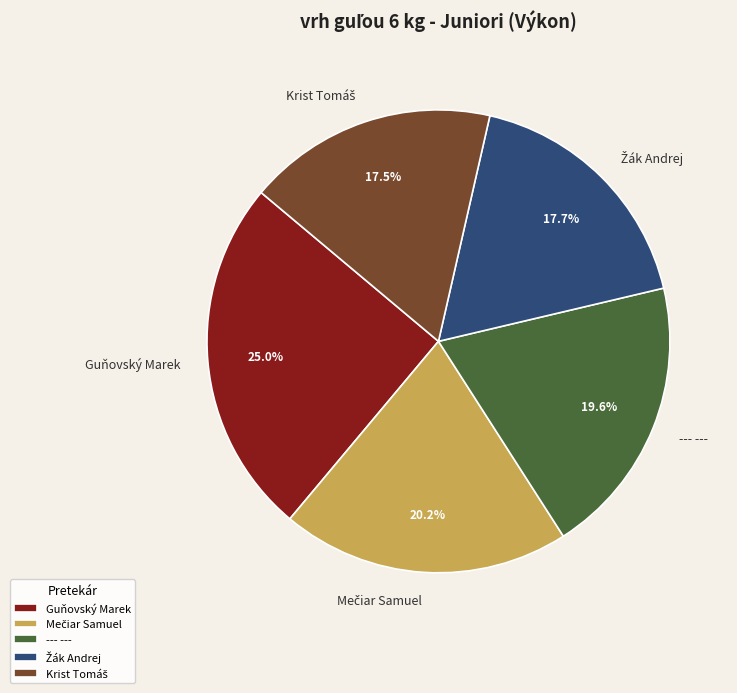

What is the largest slice in the pie chart?

Guňovský Marek